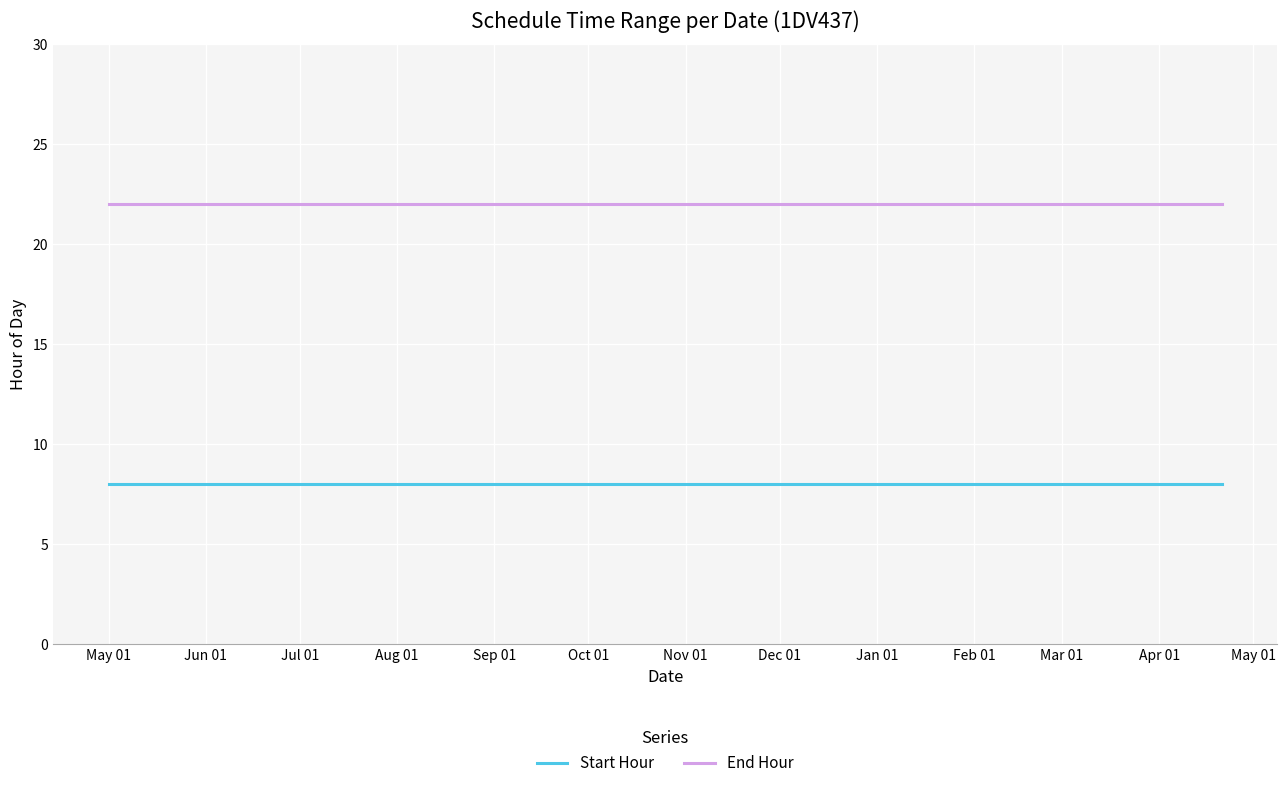

What is the lowest value of the Start Hour series?

8